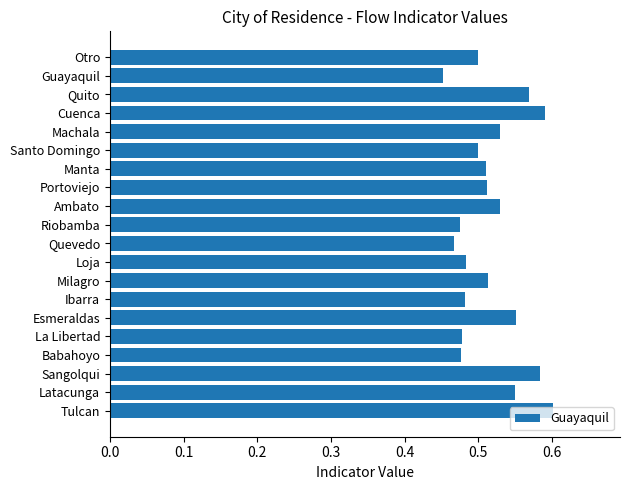

What is the label of the 13th bar from the bottom?

Portoviejo